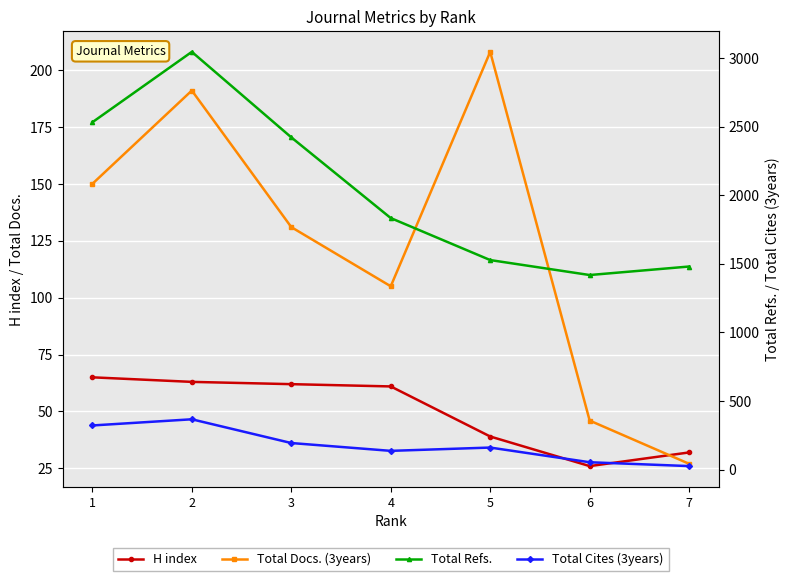

How many lines are shown in the chart?

4